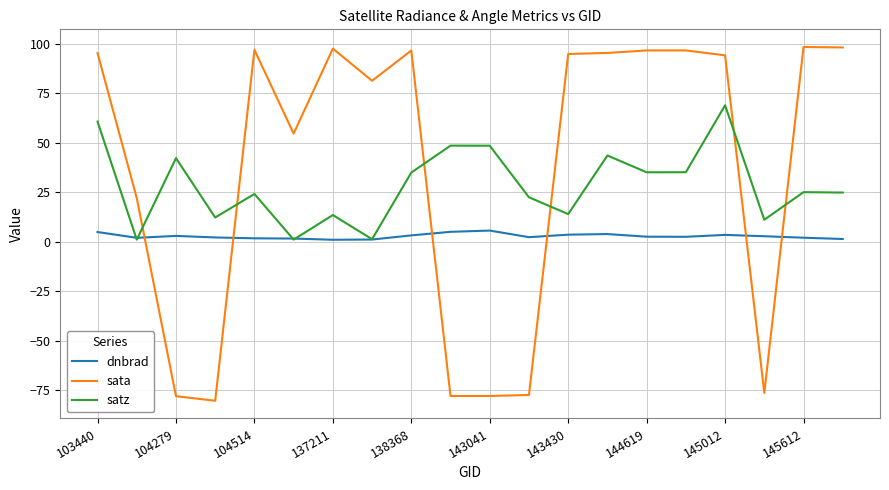

Which series has the largest range (max minus min)?

sata